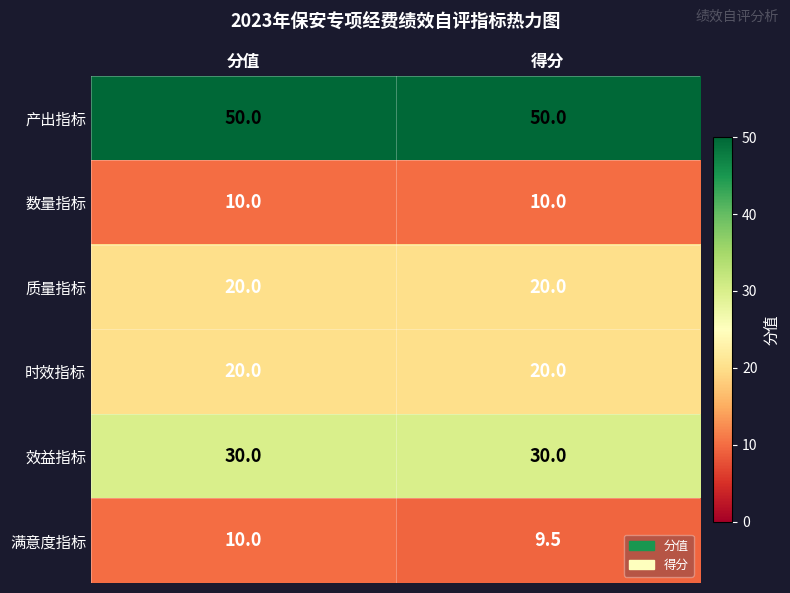

Reading left to right, list all the values displayed in this chart.

产出指标: 分值=50.0	得分=50.0
数量指标: 分值=10.0	得分=10.0
质量指标: 分值=20.0	得分=20.0
时效指标: 分值=20.0	得分=20.0
效益指标: 分值=30.0	得分=30.0
满意度指标: 分值=10.0	得分=9.5